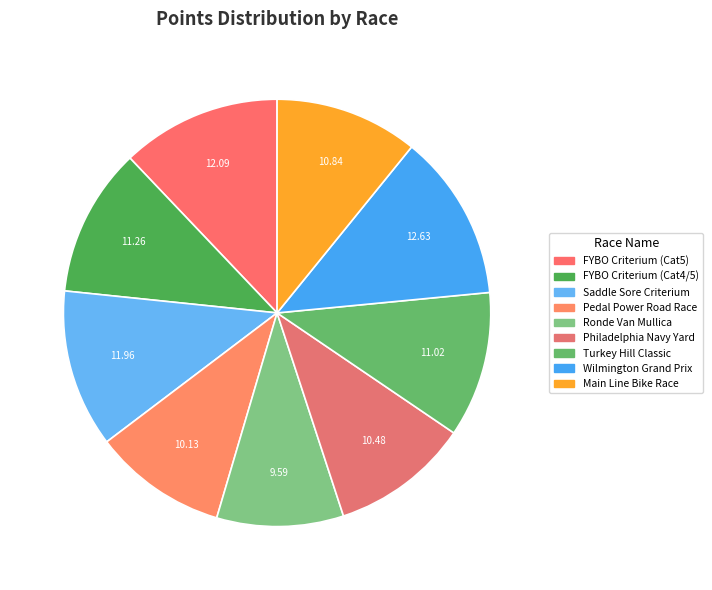

Rank the categories by value from highest to lowest.

Wilmington Grand Prix, FYBO Criterium (Cat5), Saddle Sore Criterium, FYBO Criterium (Cat4/5), Turkey Hill Classic, Main Line Bike Race, Philadelphia Navy Yard, Pedal Power Road Race, Ronde Van Mullica